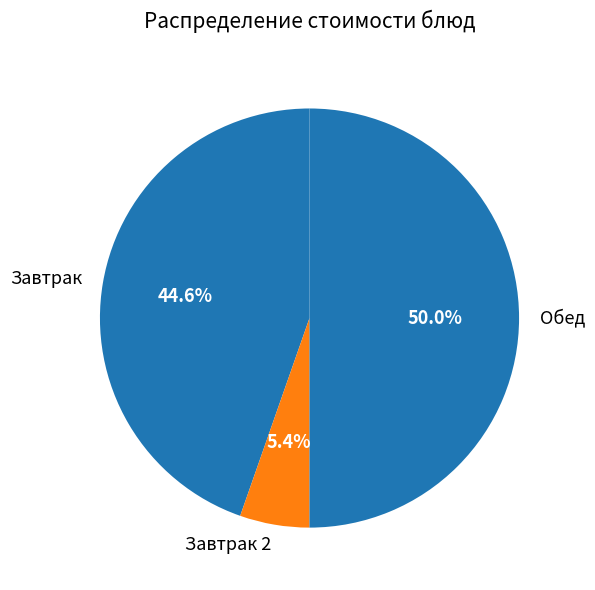

What is the largest slice in the pie chart?

Обед